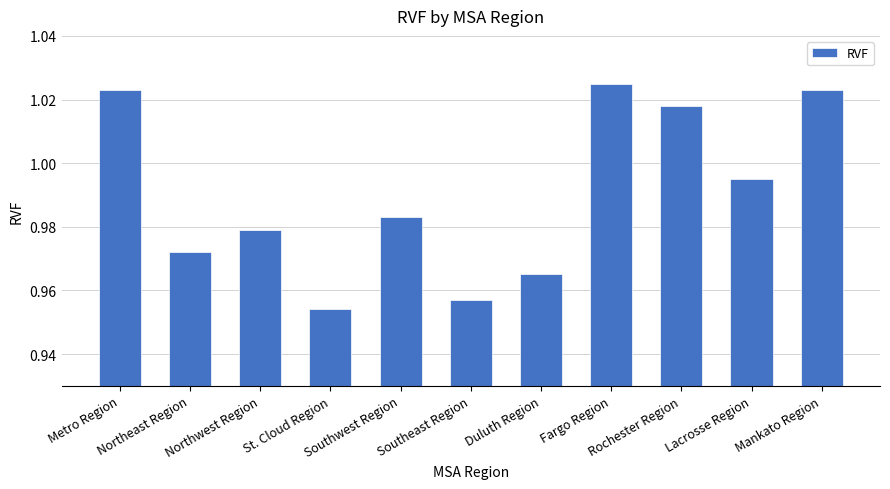

What is the label of the 1st bar from the right?

Mankato Region